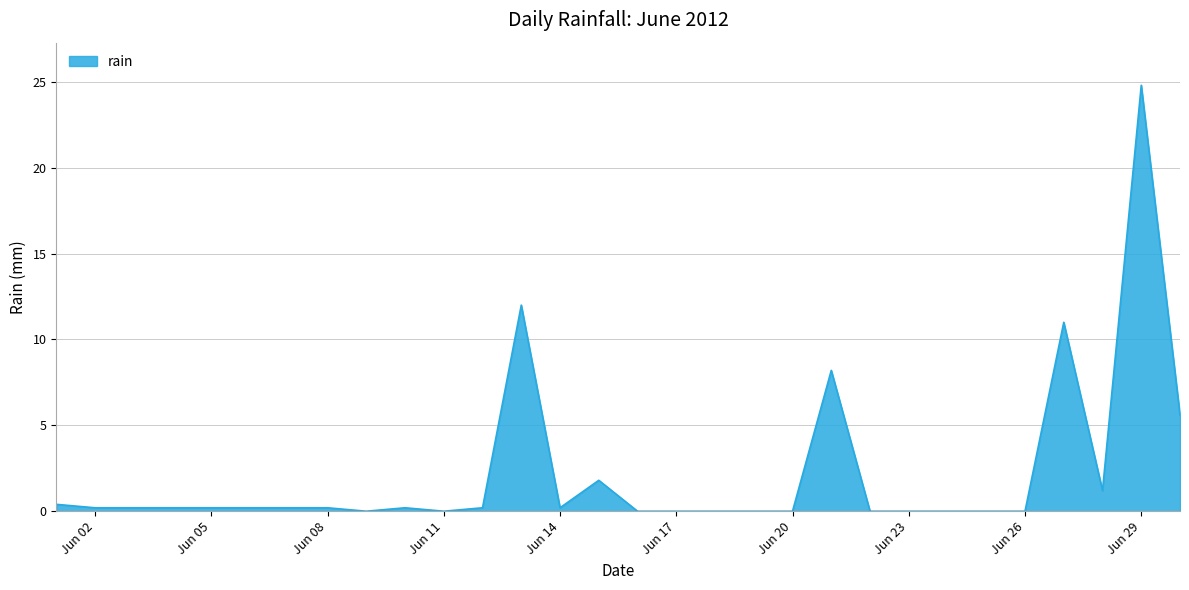

What is the maximum value shown in the chart?

24.8